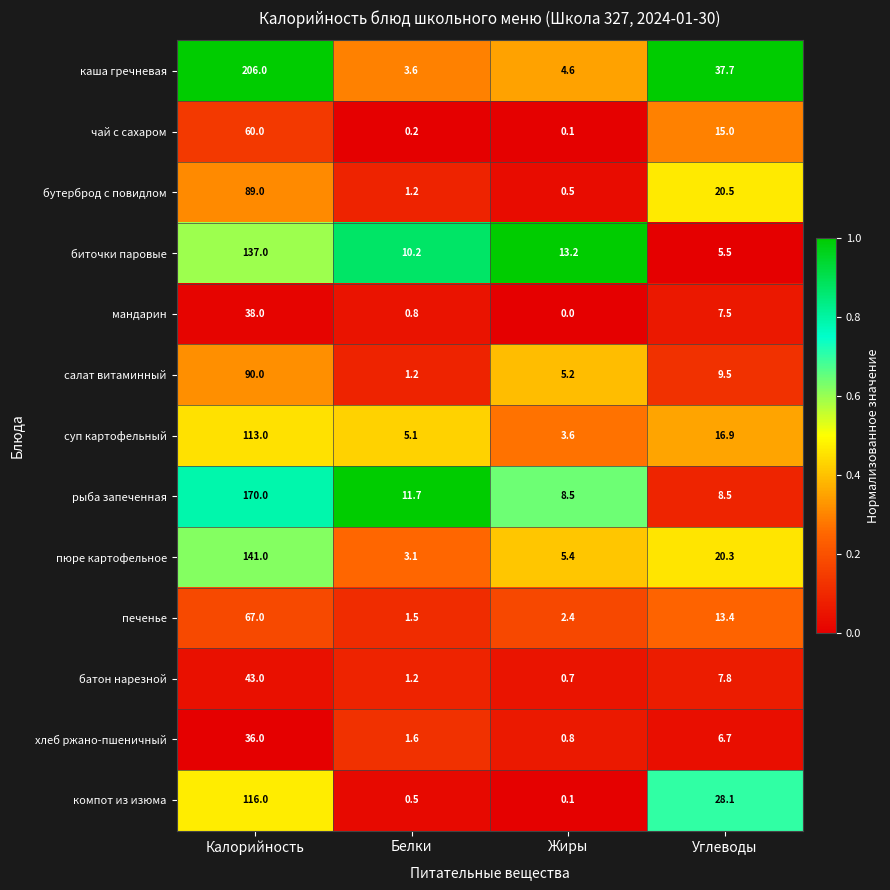

Which label corresponds to the largest value in the chart?

Калорийность